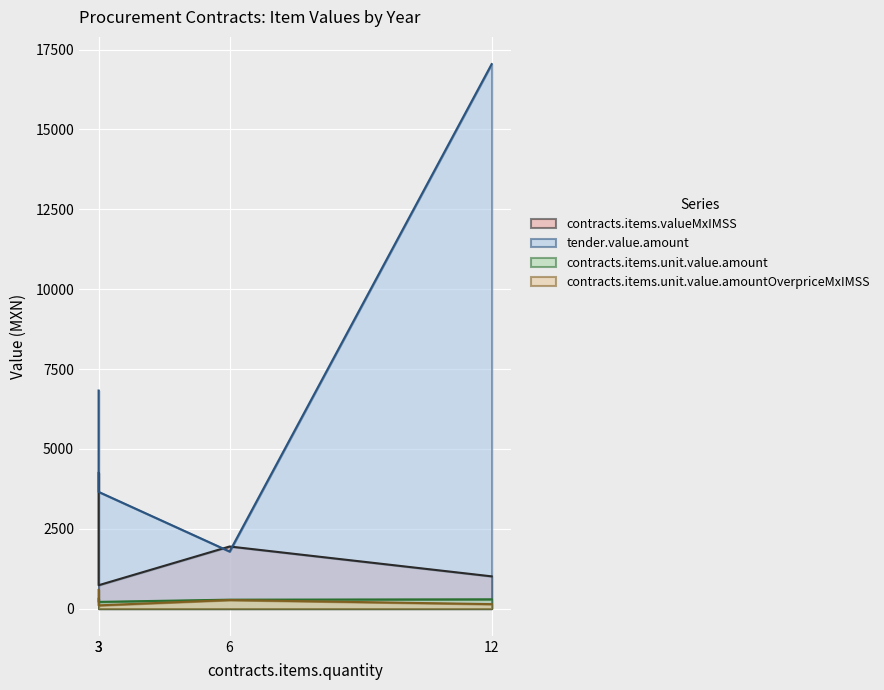

Is the value of contracts.items.valueMxIMSS at 3 greater than the value of contracts.items.unit.value.amountOverpriceMxIMSS at 3?

Yes